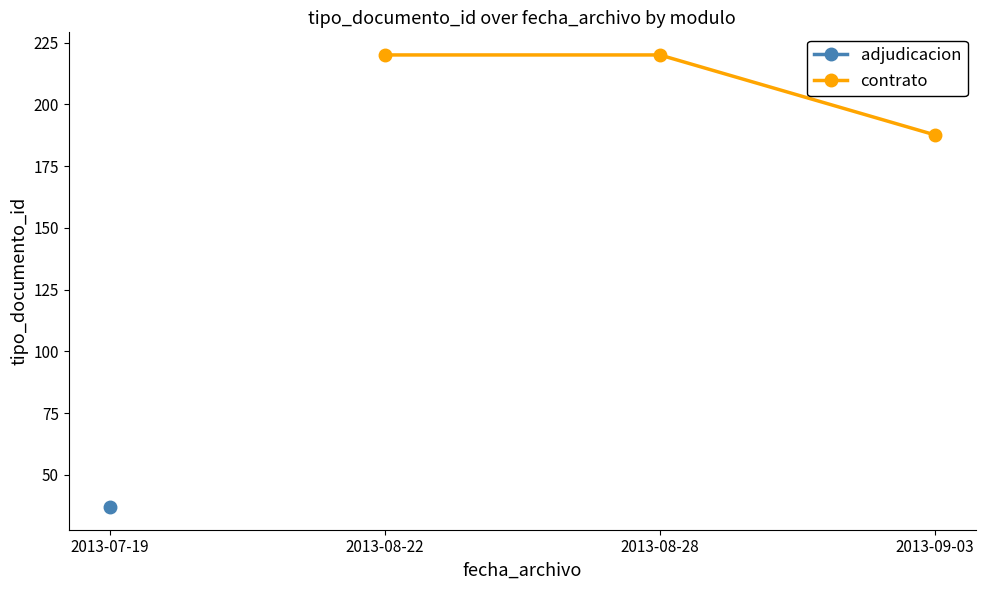

At which label does contrato reach its minimum?

2013-09-03